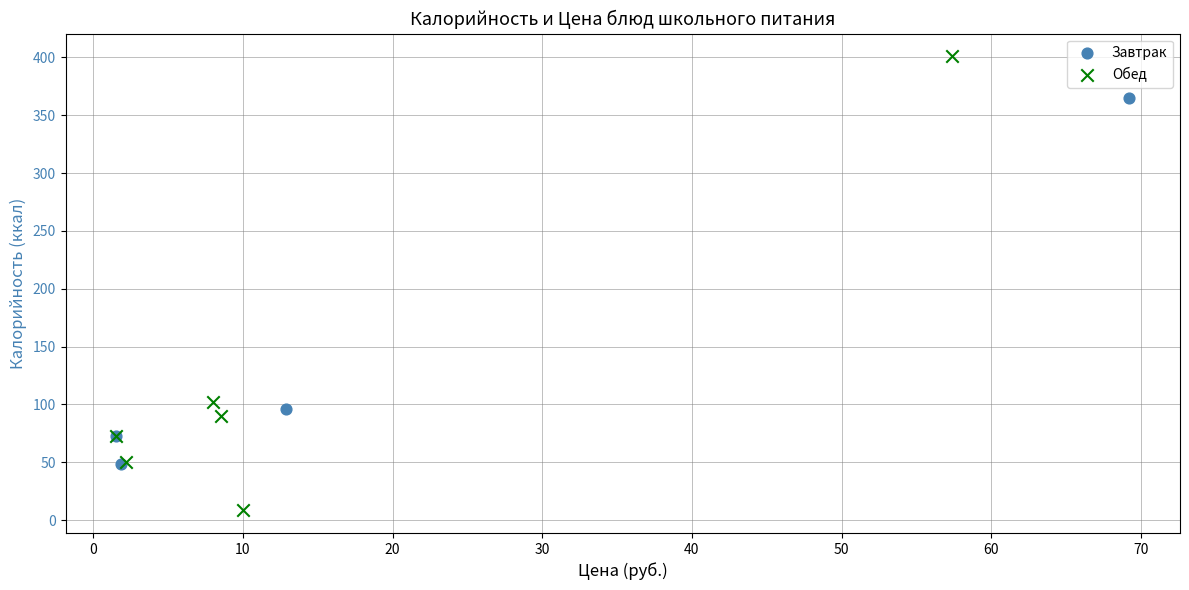

Which series contains the highest Y value?

Обед